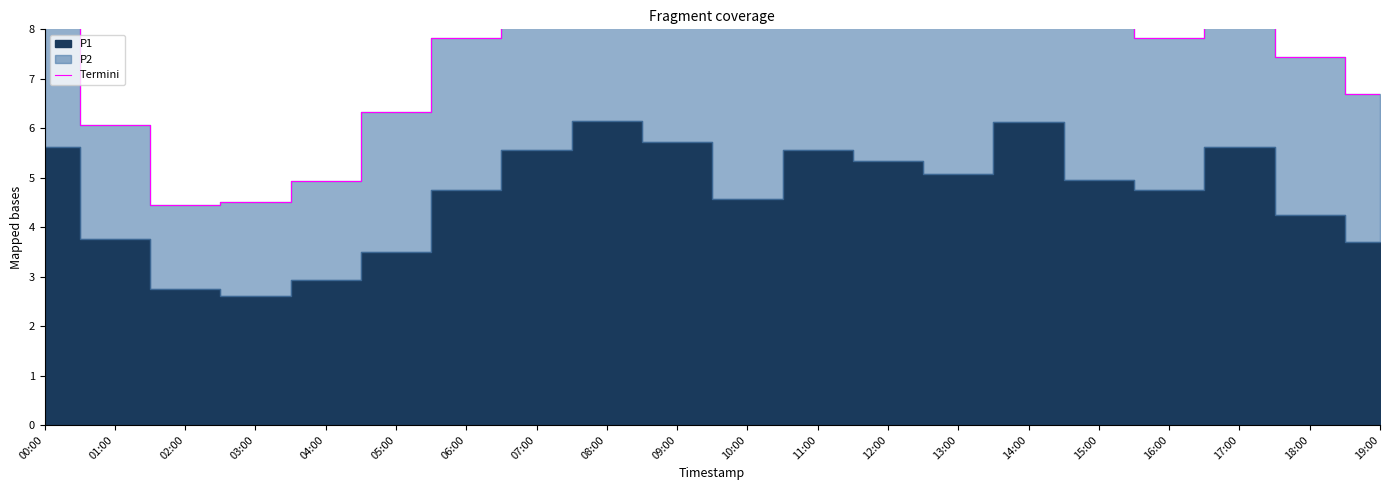

List the labels in order of value, smallest first.

02:00, 03:00, 04:00, 01:00, 05:00, 19:00, 18:00, 06:00, 16:00, 10:00, 13:00, 15:00, 12:00, 00:00, 17:00, 07:00, 11:00, 14:00, 09:00, 08:00